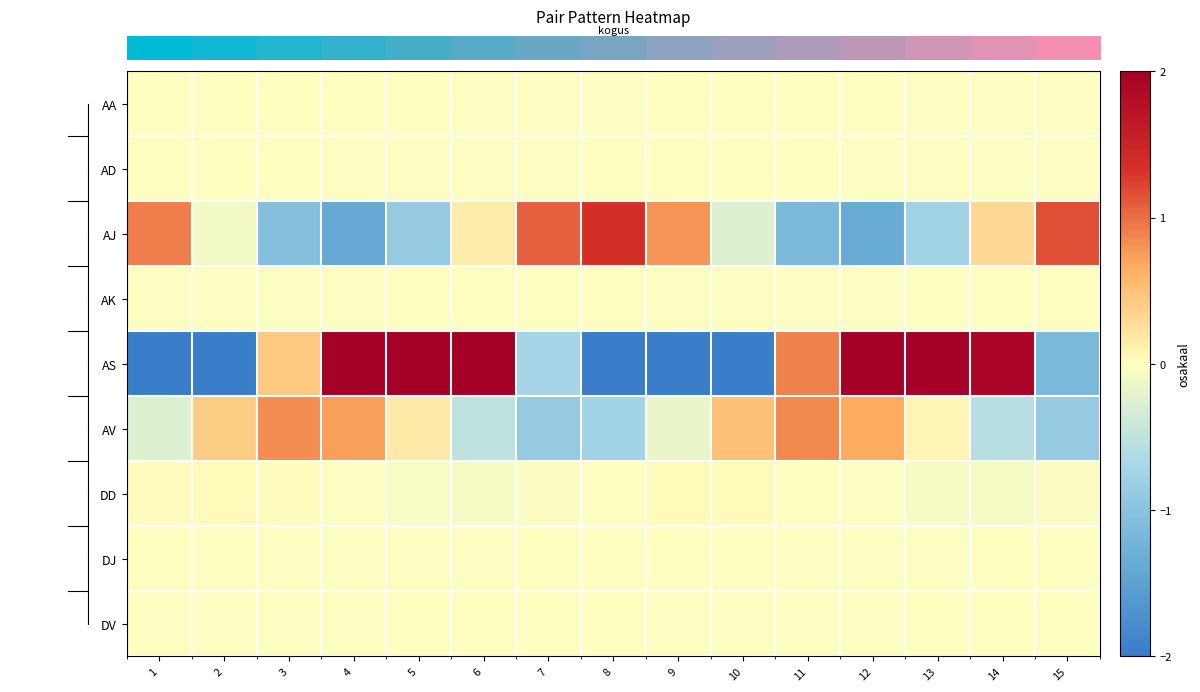

At which category is the sum across all series the highest?

5